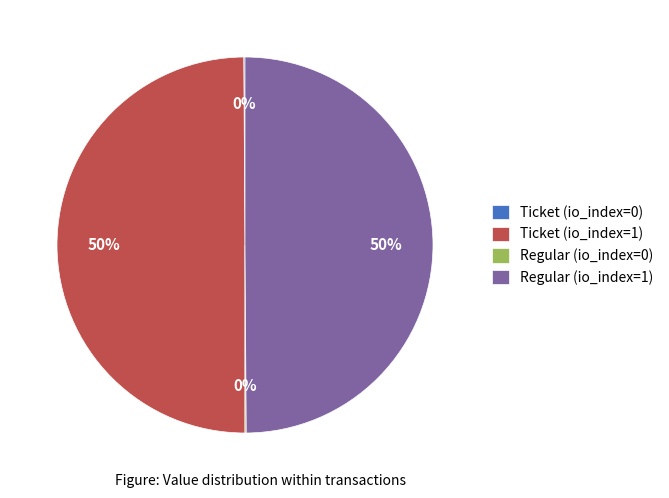

To the nearest percent, what is the combined percentage of Ticket (io_index=1) and Regular (io_index=1)?

100%